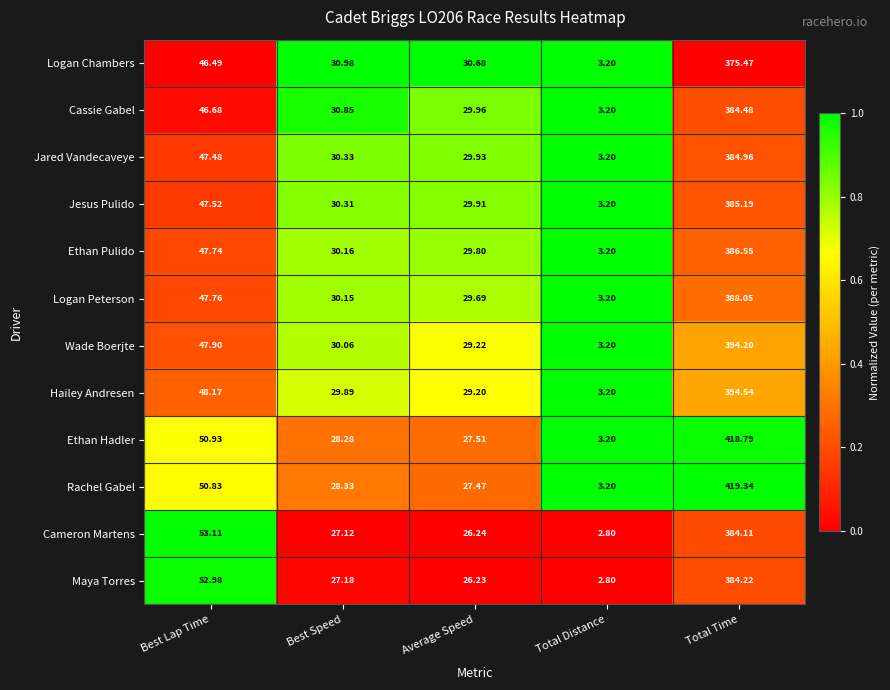

Which series has the largest total across all categories?

Rachel Gabel